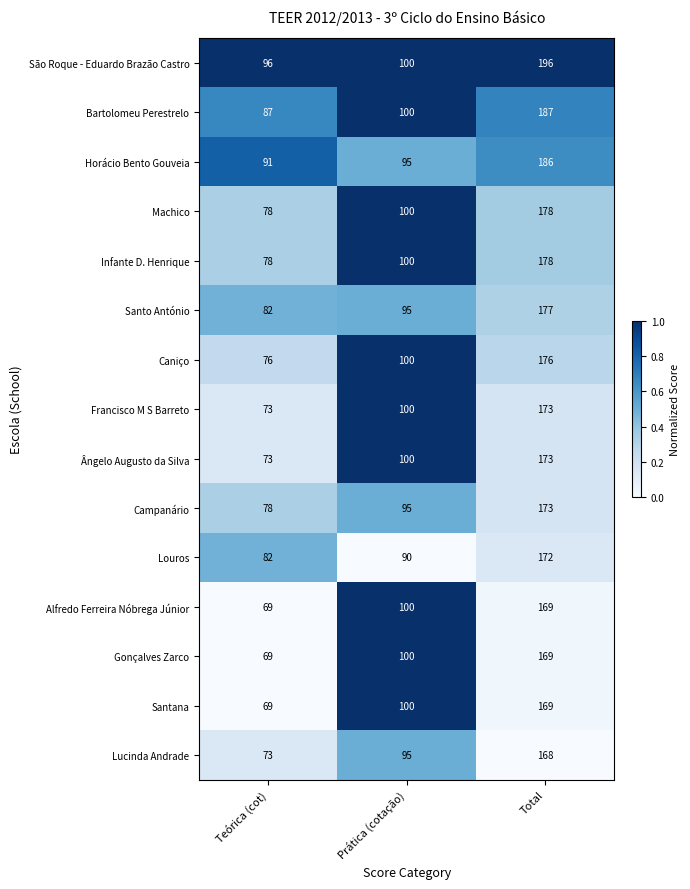

What is the spread (max minus min) of values at Total?

28